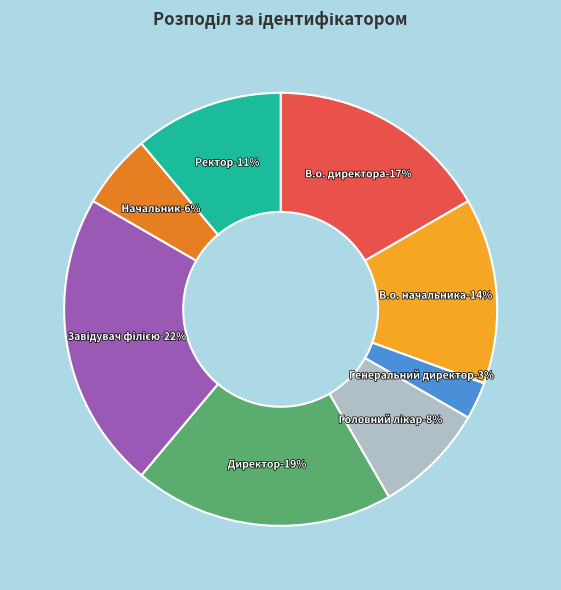

Rank the categories by value from highest to lowest.

Завідувач філією, Директор, В.о. директора, В.о. начальника, Ректор, Головний лікар, Начальник, Генеральний директор